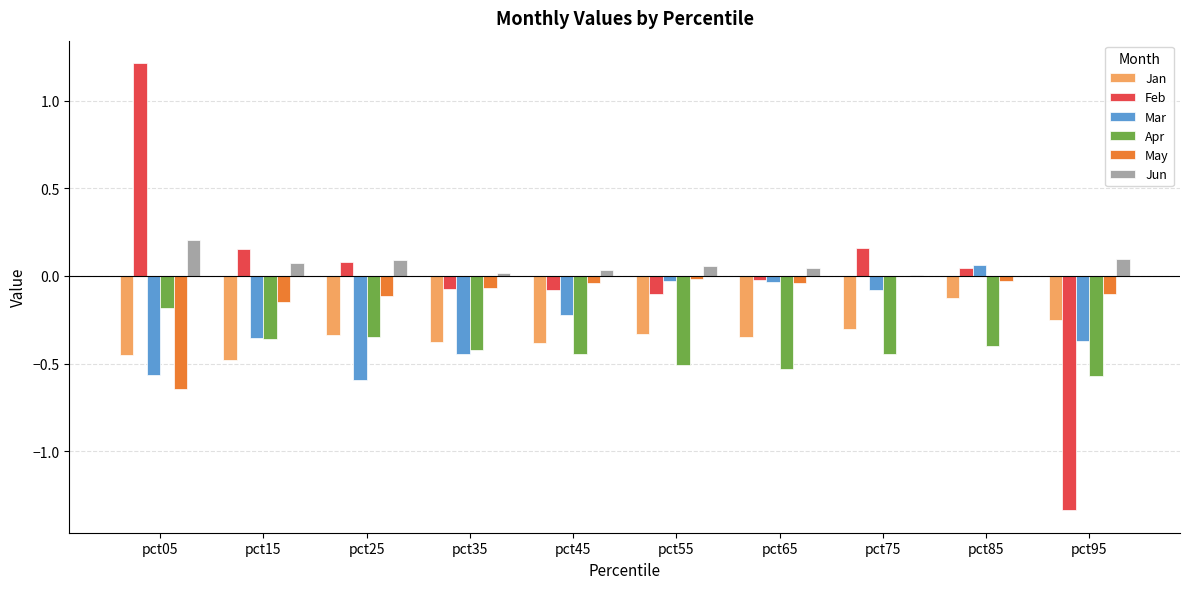

Is it true that Apr equals -0.2 at pct95?

False